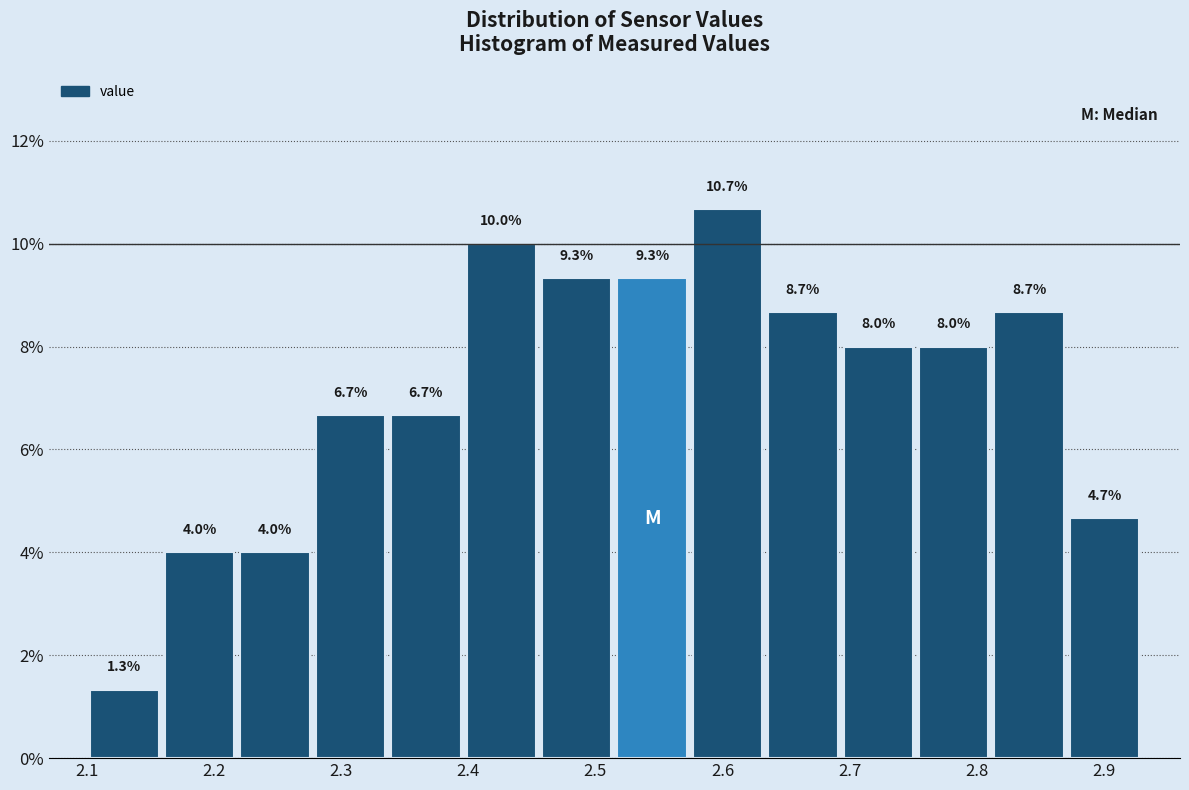

Reading left to right, transcribe this chart: for each bar, give the range it covers on the x-axis and its height. The bar edges are not printed on the chart, so give them approximately, as read against the axis.

2.10 to 2.16: 1.3
2.16 to 2.22: 4.0
2.22 to 2.28: 4.0
2.28 to 2.34: 6.7
2.34 to 2.40: 6.7
2.40 to 2.46: 10.0
2.46 to 2.52: 9.3
2.52 to 2.57: 9.3
2.57 to 2.63: 10.7
2.63 to 2.69: 8.7
2.69 to 2.75: 8.0
2.75 to 2.81: 8.0
2.81 to 2.87: 8.7
2.87 to 2.93: 4.7